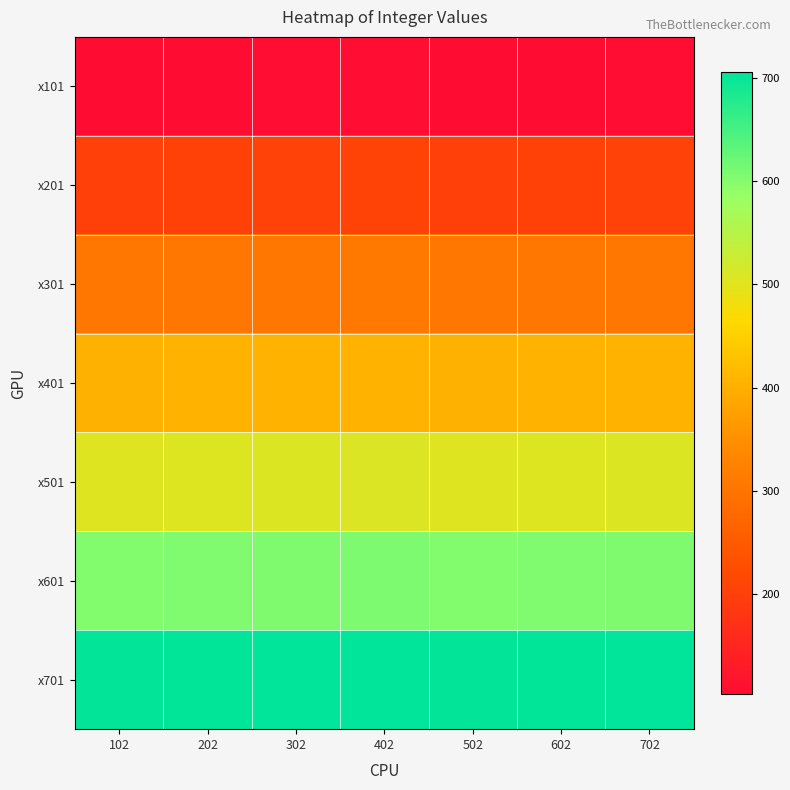

At which category does the chart reach its minimum across all series?

102